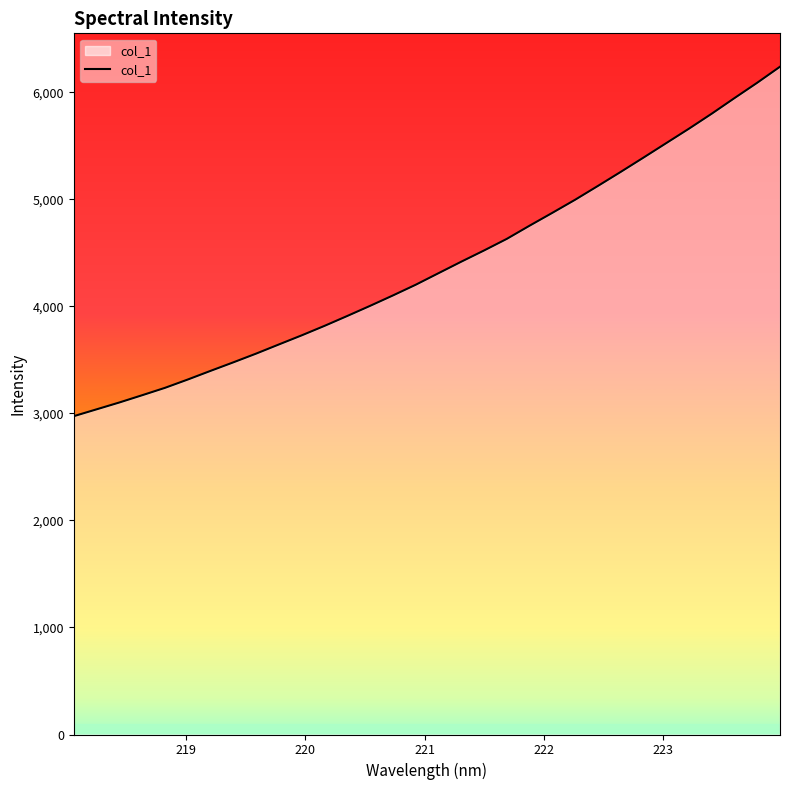

What is the average value?

4383.0